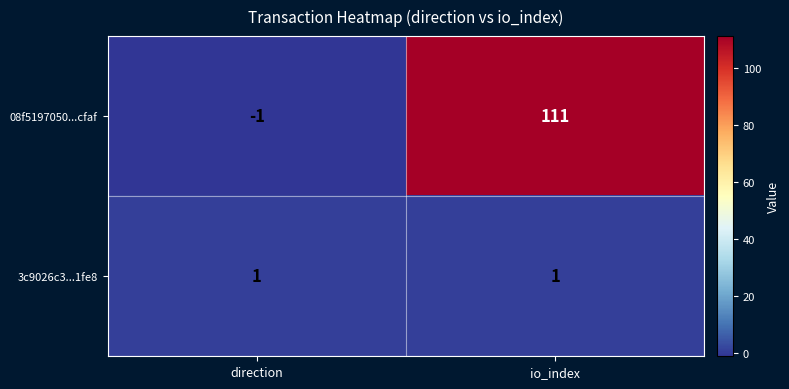

Which series has the largest range (max minus min)?

08f5197050...cfaf